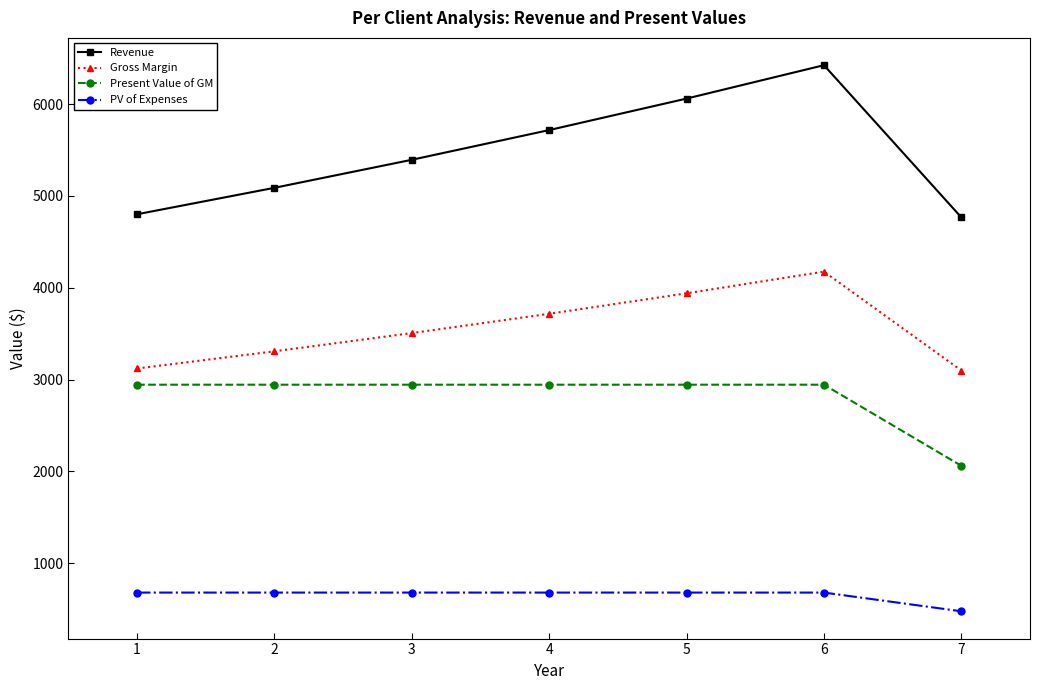

How many values in the Gross Margin series exceed 3505?

4